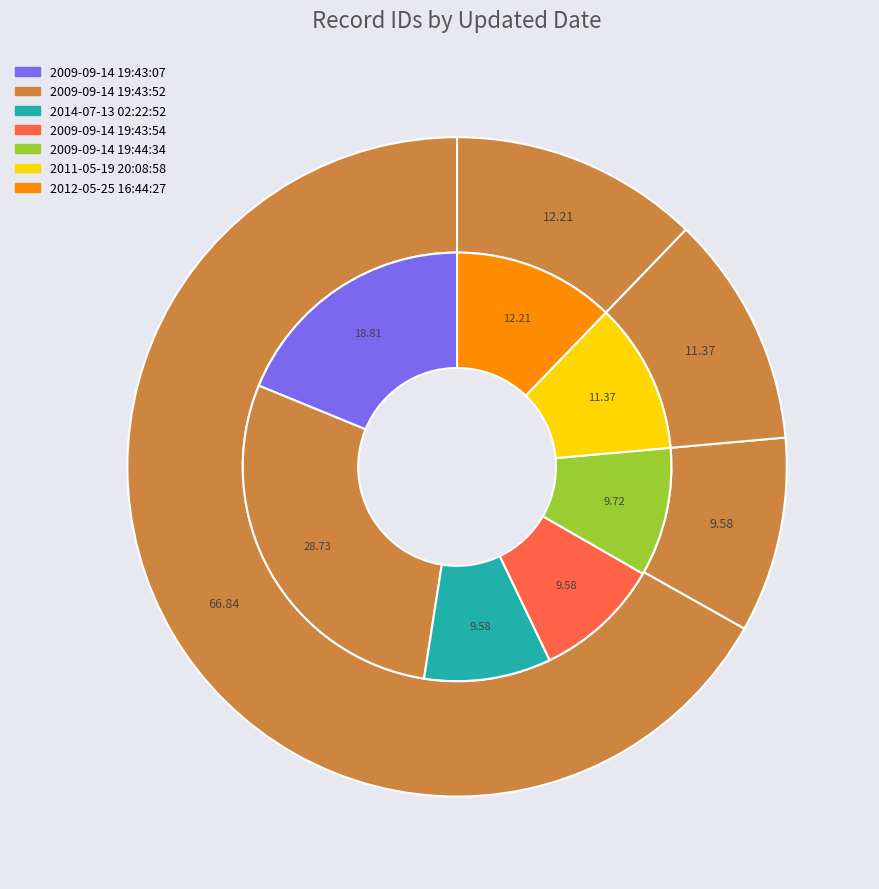

To the nearest percent, what is the difference between the 2011-05-19 20:08:58 and 2009-09-14 19:43:54 slice percentages?

2%